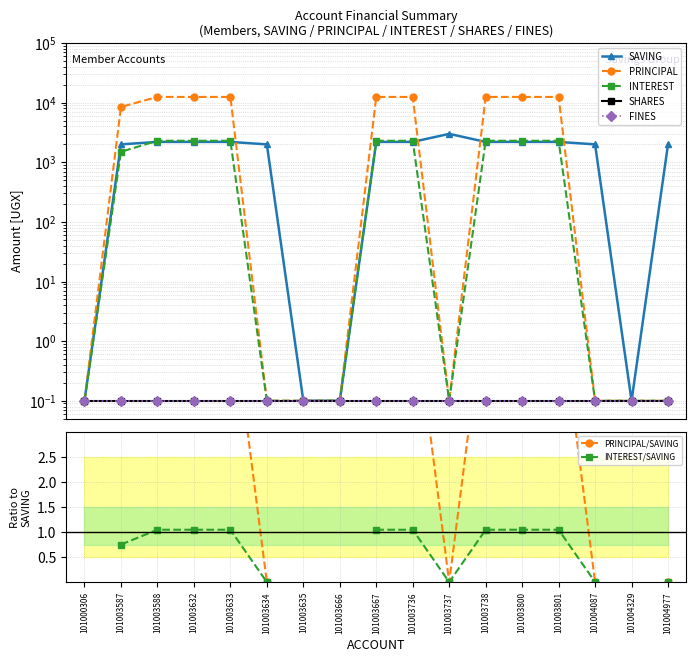

What is the sum of the INTEREST values at 101004977 and 101004329?

0.2